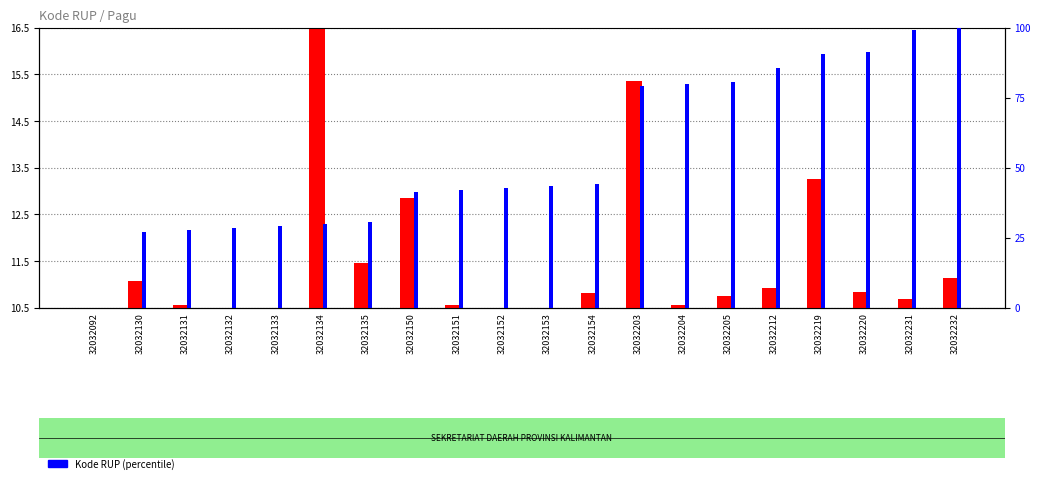

What is the value of the Pagu (scaled) bar at the 13th from the left?

15.4